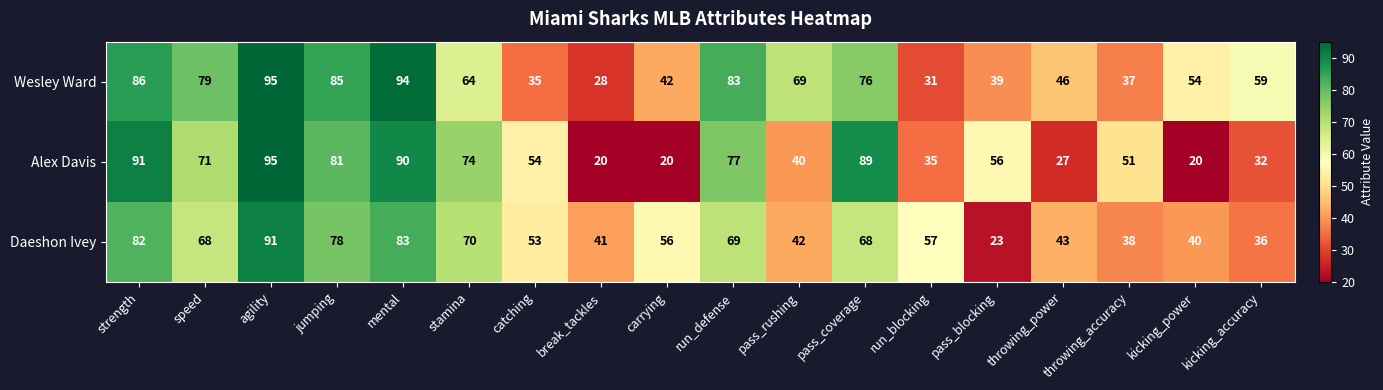

At which category is the sum across all series the highest?

agility